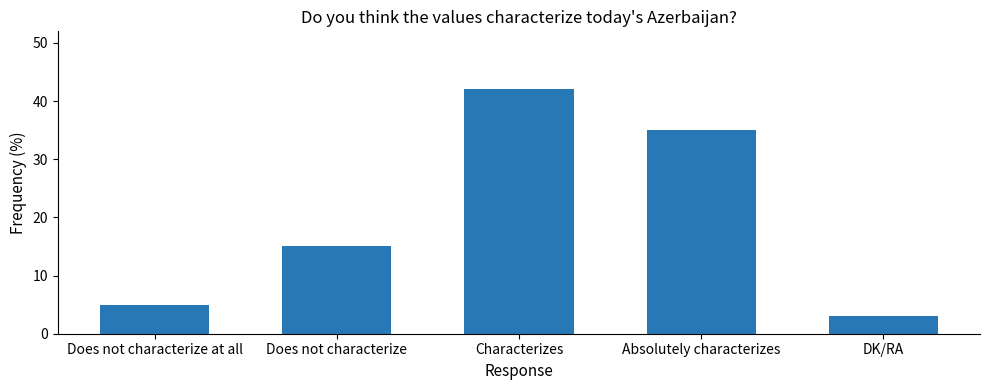

True or false: the data shows 15 at Does not characterize.

True